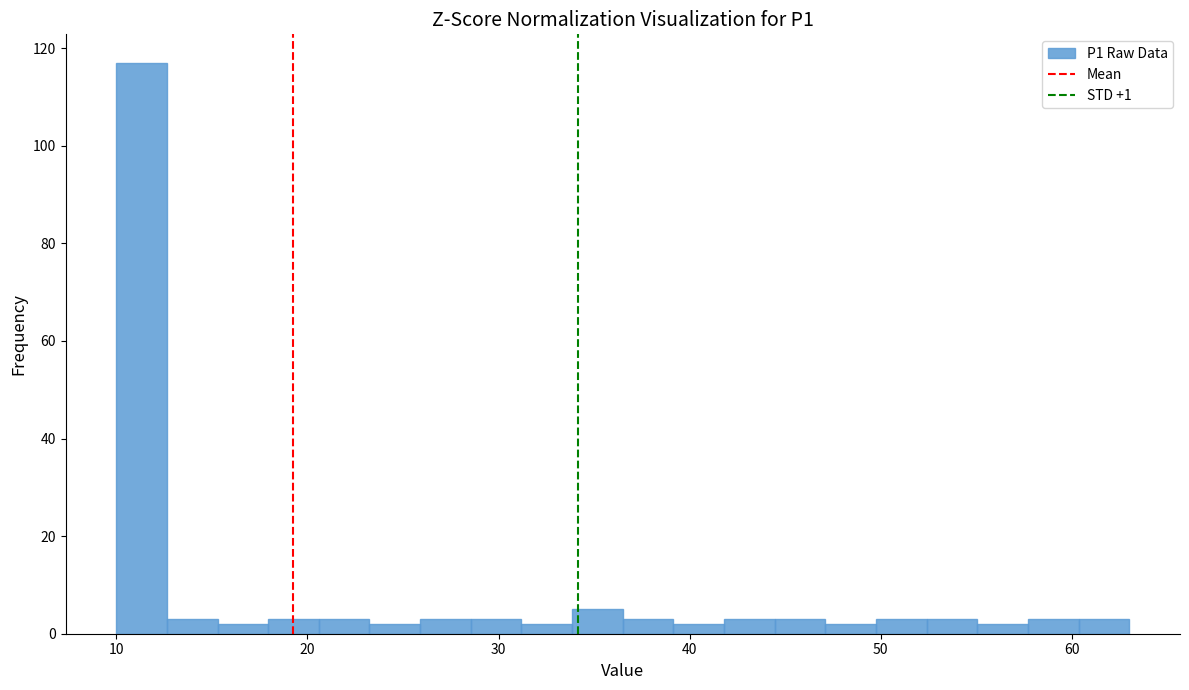

Around what value on the x-axis is the tallest bar? Give the approximate position of its centre, as read against the axis.

11